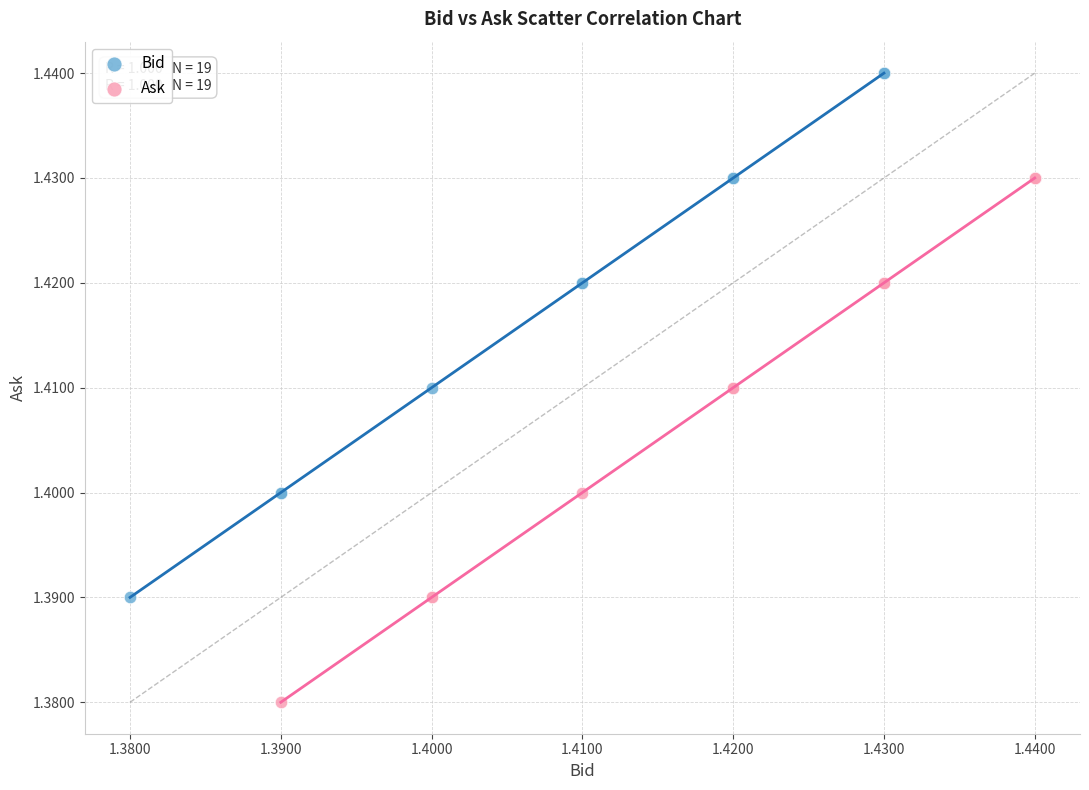

Which series reaches the minimum Y coordinate?

Ask